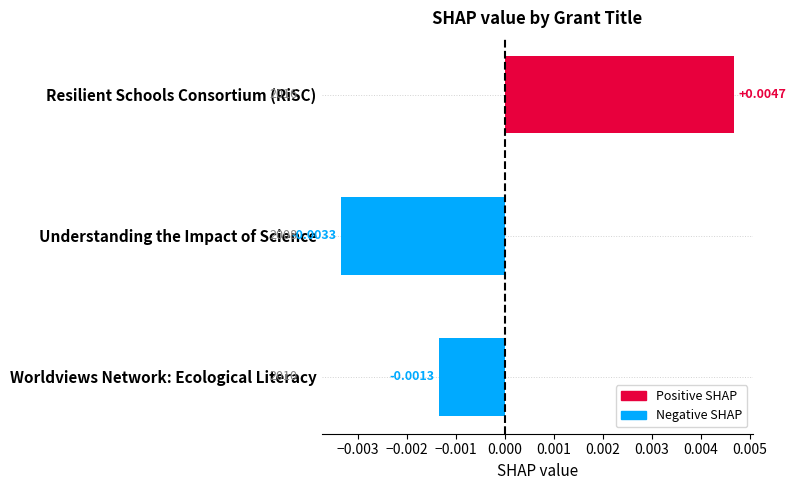

At which category does the chart reach its peak across all series?

Resilient Schools Consortium (RiSC)